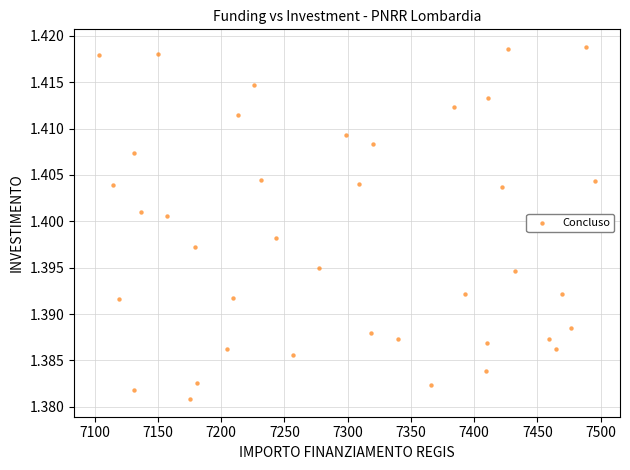

What is the range of X values (max minus min)?

392.5